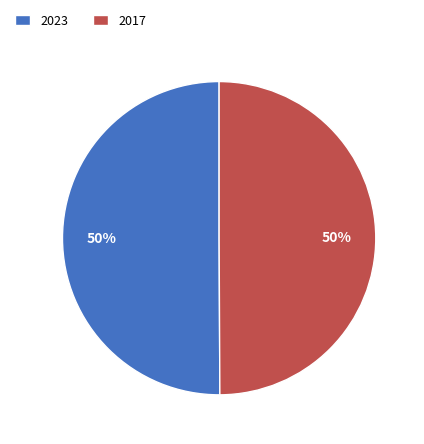

Do 2023 and 2017 together represent more than half of the pie?

Yes